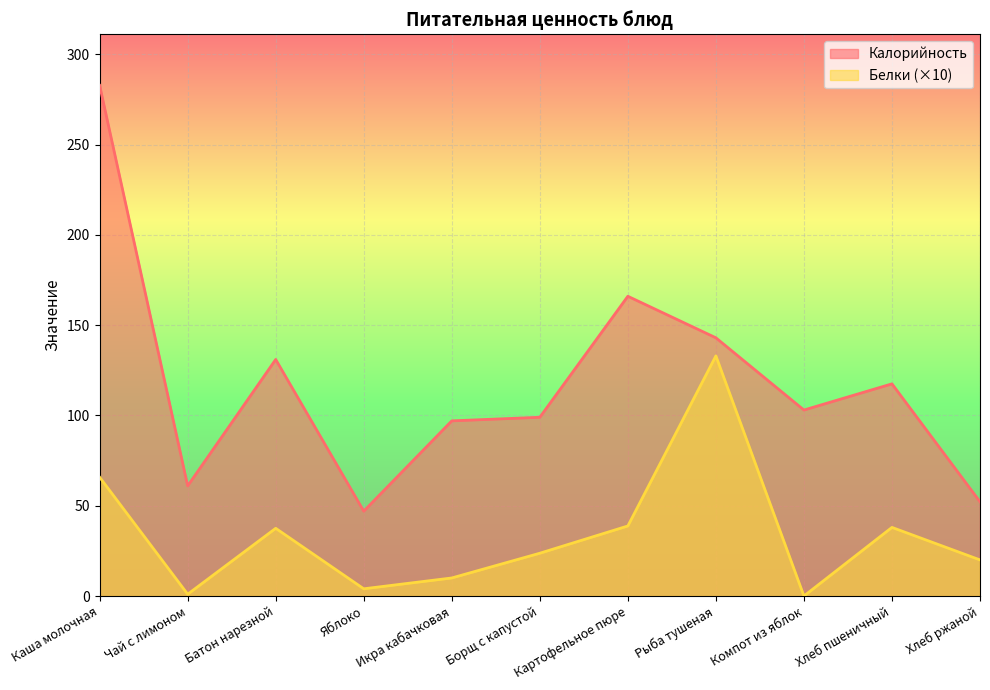

At which category does Белки reach its first local valley?

Чай с лимоном